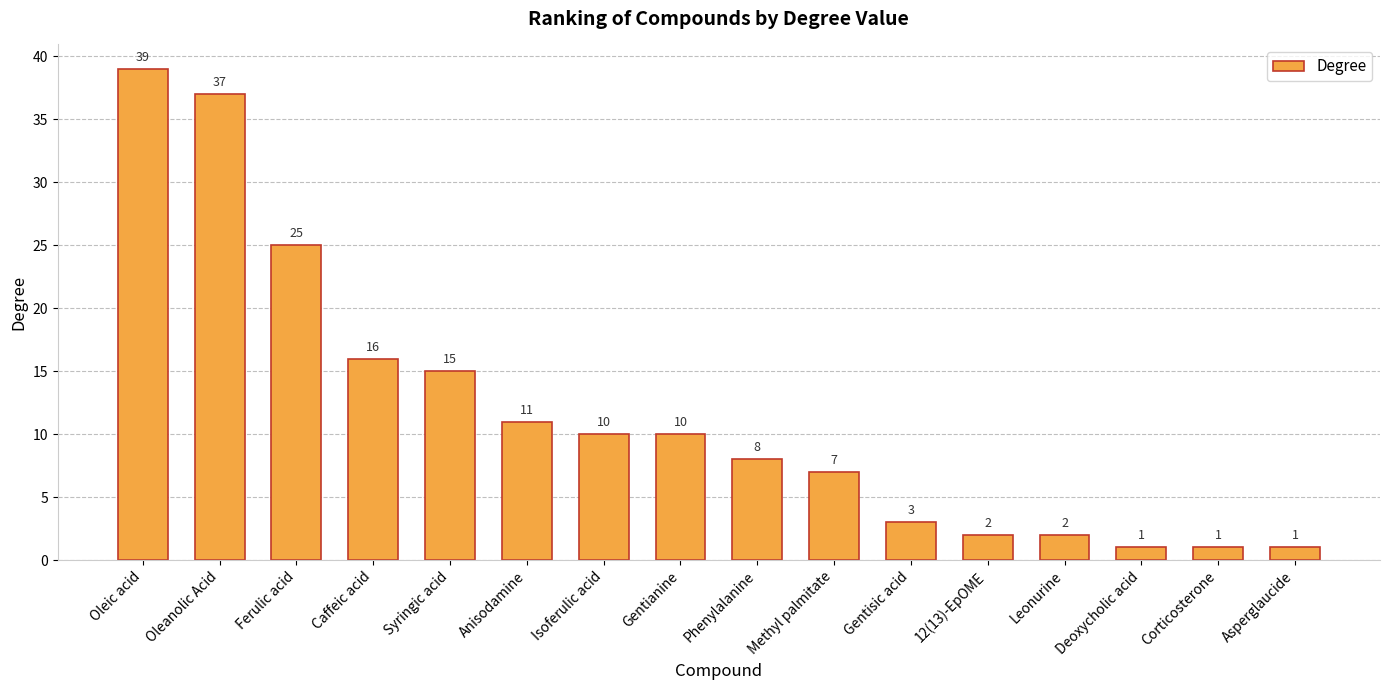

What is the change in value from Phenylalanine to 12(13)-EpOME?

-6